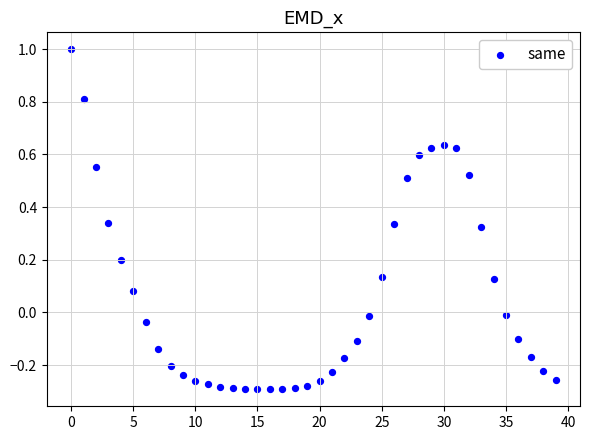

What is the range of Y values (max minus min)?

1.3